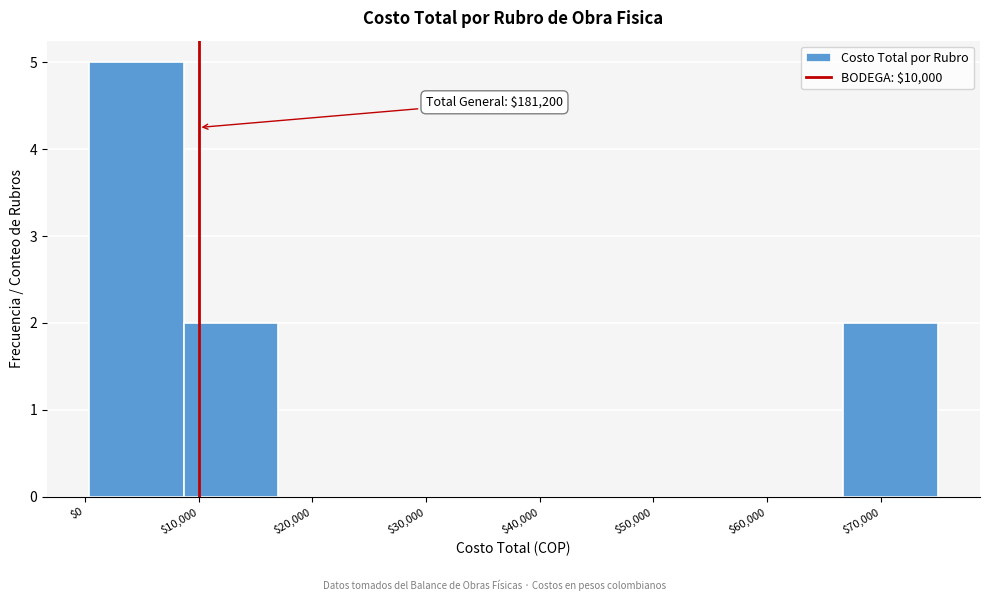

Over which range of the x-axis is the bar tallest?

0 to 9000